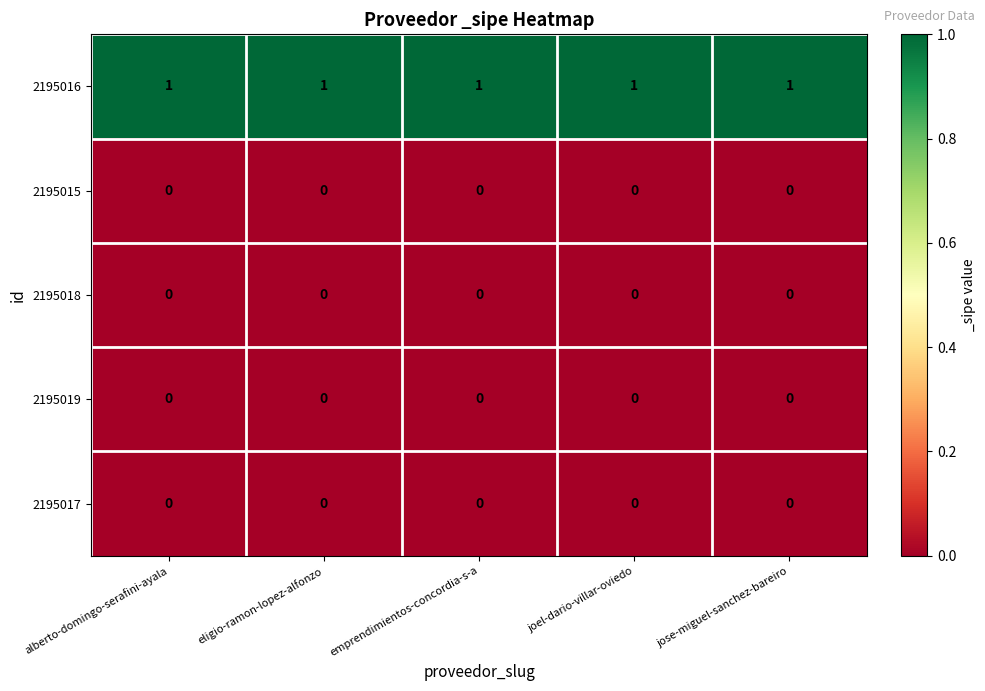

What is the sum of all 2195016 values?

5